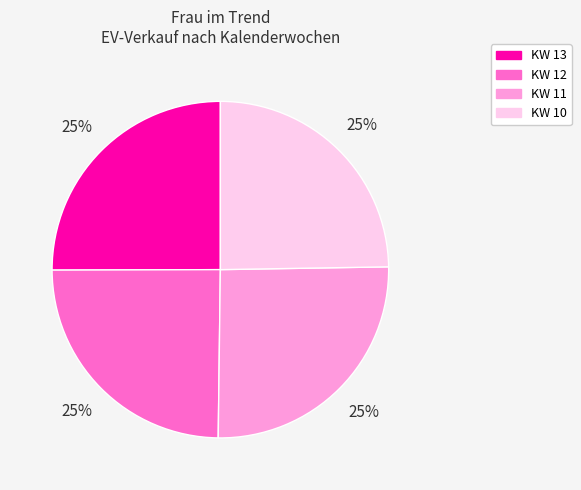

Is KW 11 the majority of the pie?

No